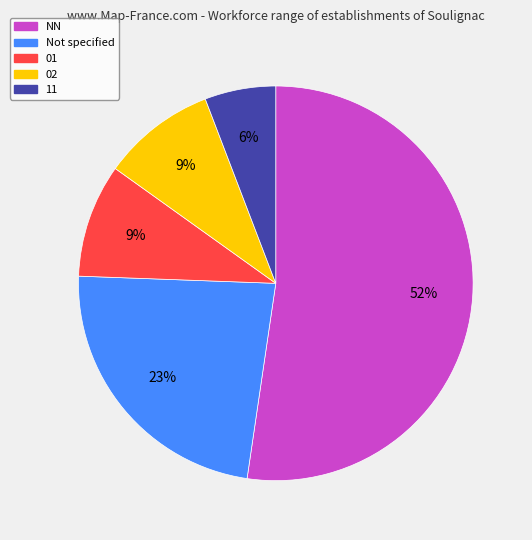

Which category has the smallest portion of the pie?

11